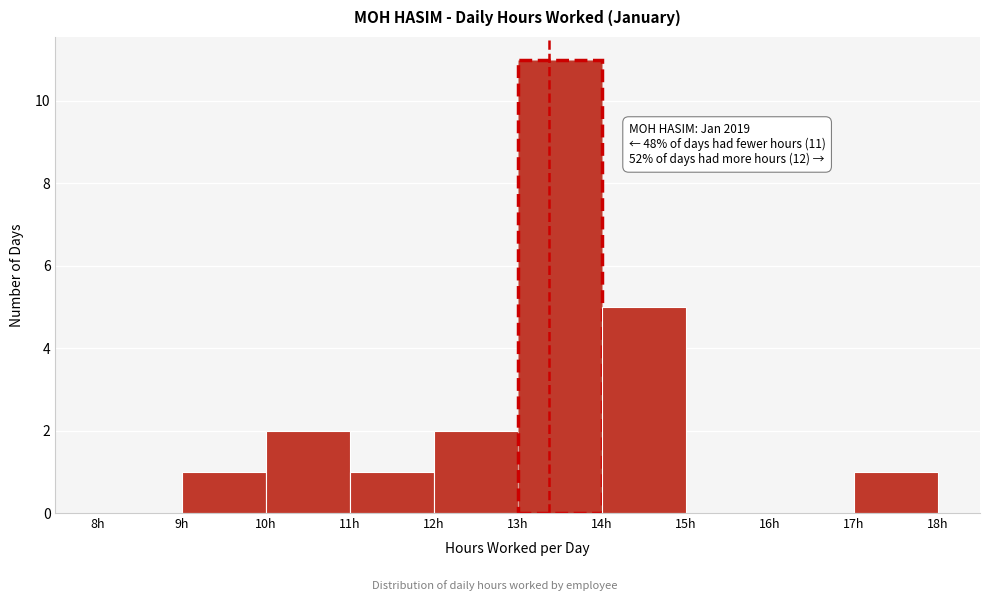

Which range on the x-axis has the tallest bar?

13 to 14